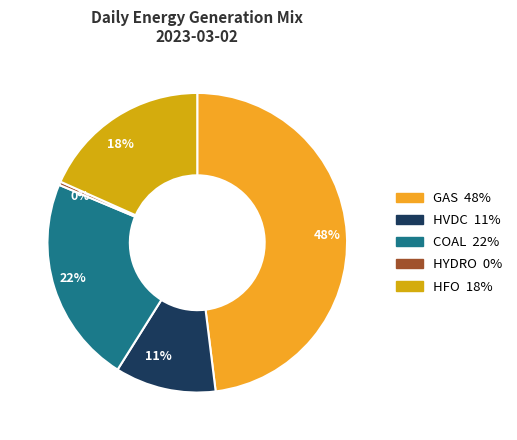

Which category has the smallest portion of the pie?

0%